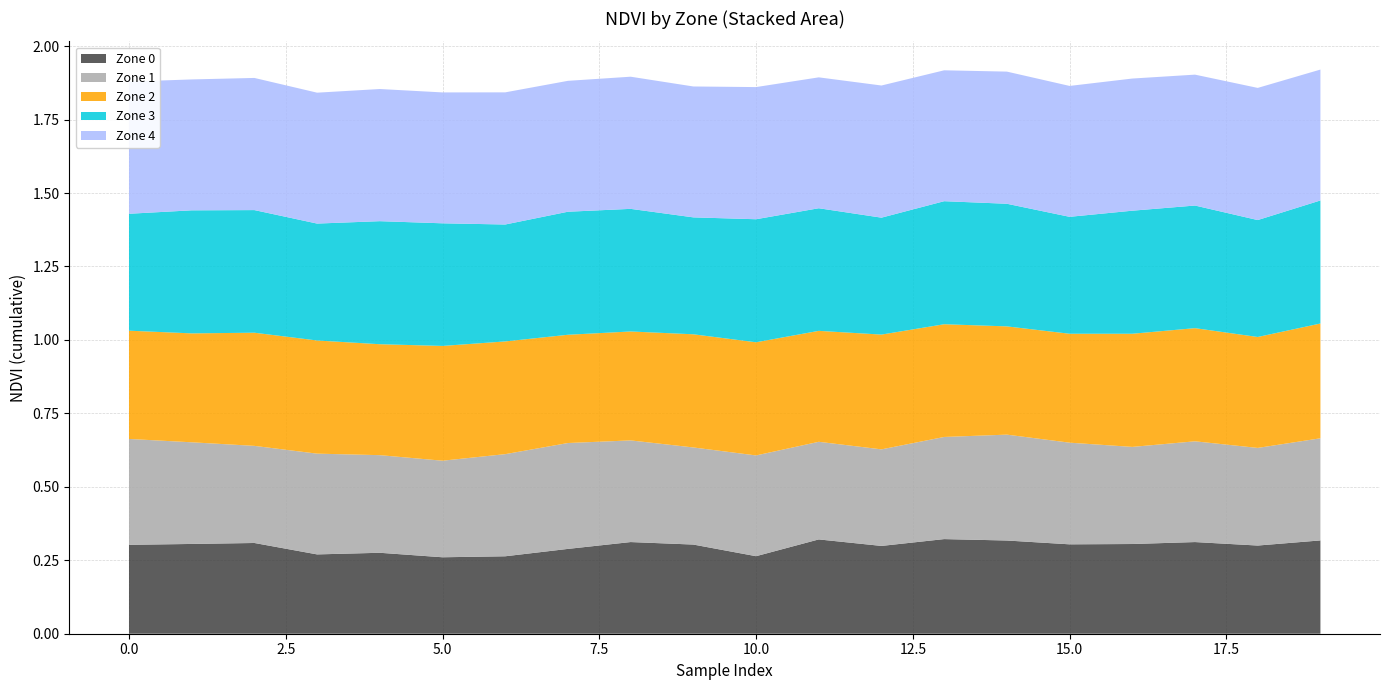

Reading right to left, list all the values displayed in this chart.

Zone 0: 0.3	0.3	0.3	0.3	0.3	0.3	0.3	0.3	0.3	0.3	0.3	0.3	0.3	0.3	0.3	0.3	0.3	0.3	0.3	0.3
Zone 1: 0.3	0.3	0.3	0.3	0.3	0.4	0.3	0.3	0.3	0.3	0.3	0.3	0.4	0.3	0.3	0.3	0.3	0.3	0.3	0.4
Zone 2: 0.4	0.4	0.4	0.4	0.4	0.4	0.4	0.4	0.4	0.4	0.4	0.4	0.4	0.4	0.4	0.4	0.4	0.4	0.4	0.4
Zone 3: 0.4	0.4	0.4	0.4	0.4	0.4	0.4	0.4	0.4	0.4	0.4	0.4	0.4	0.4	0.4	0.4	0.4	0.4	0.4	0.4
Zone 4: 0.4	0.4	0.4	0.4	0.4	0.4	0.4	0.4	0.4	0.4	0.4	0.4	0.4	0.4	0.4	0.4	0.4	0.4	0.4	0.4